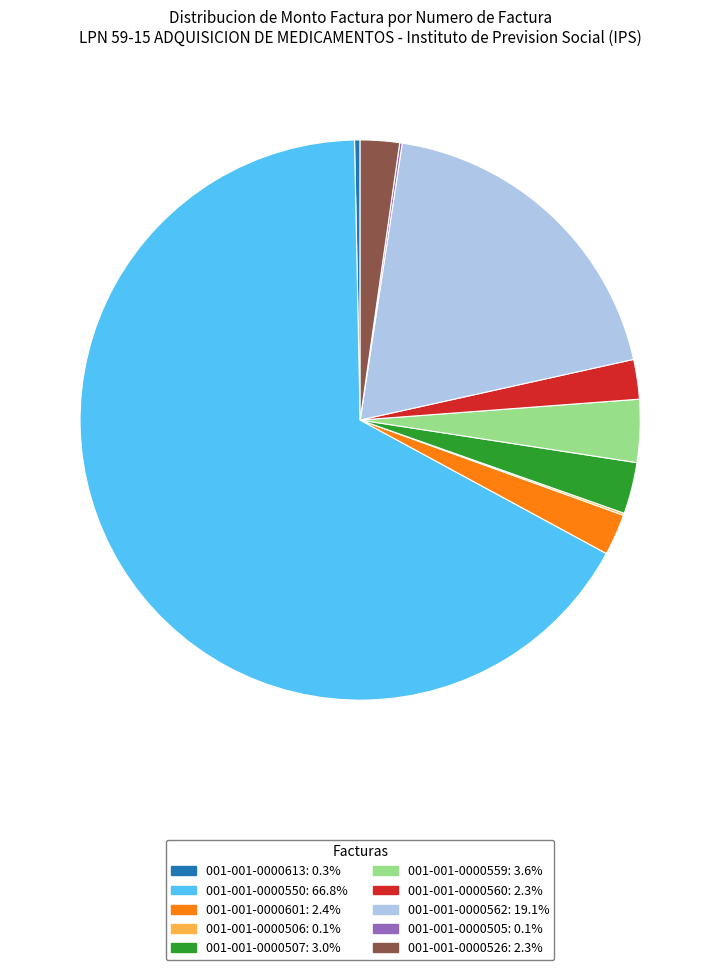

Which category has the biggest portion of the pie?

001-001-0000550